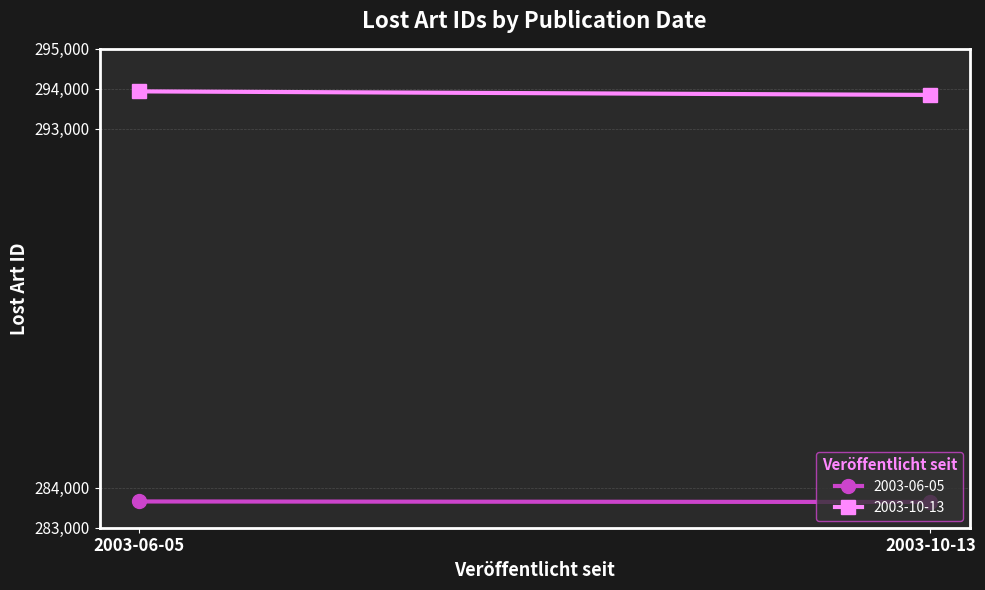

What is the sum of the 2003-06-05 values at 2 and 3?

566523